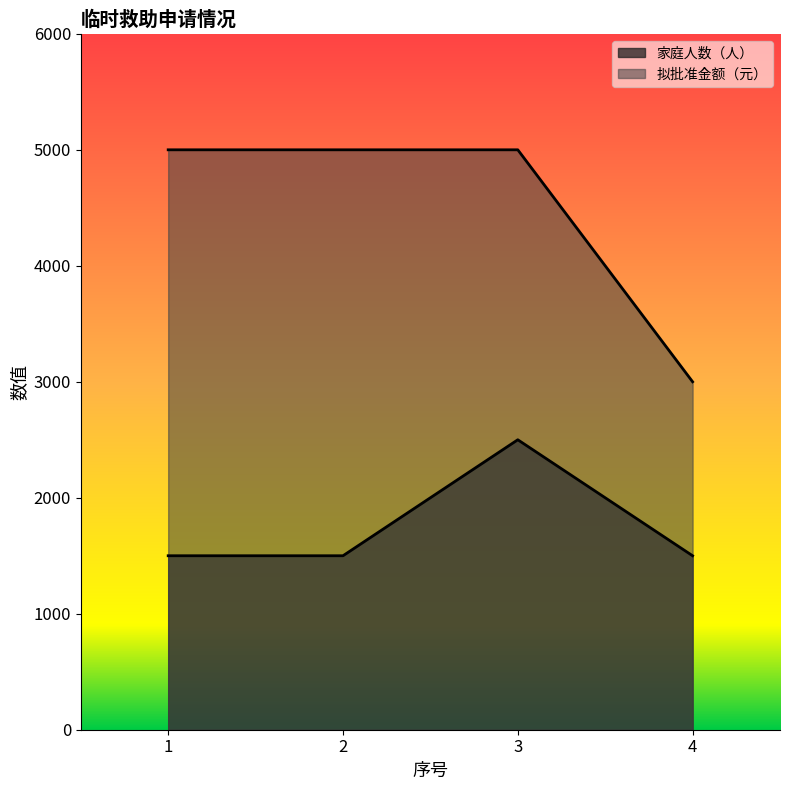

Which series has the largest total across all categories?

拟批准金额（元）